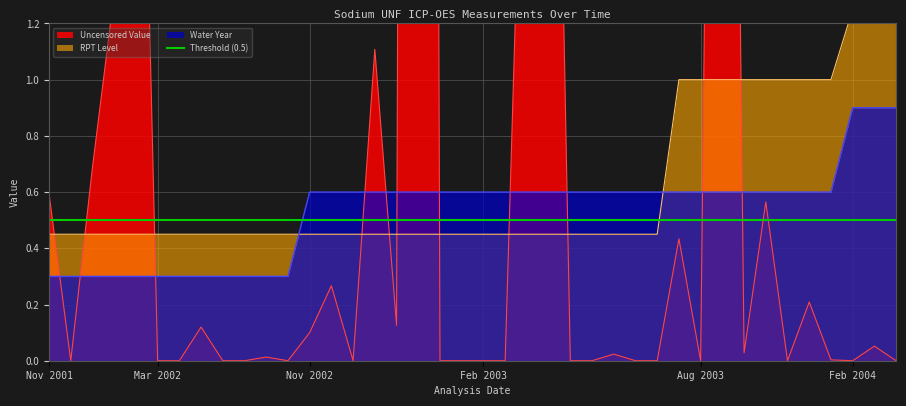

What is the highest value of the Water Year series?

0.9